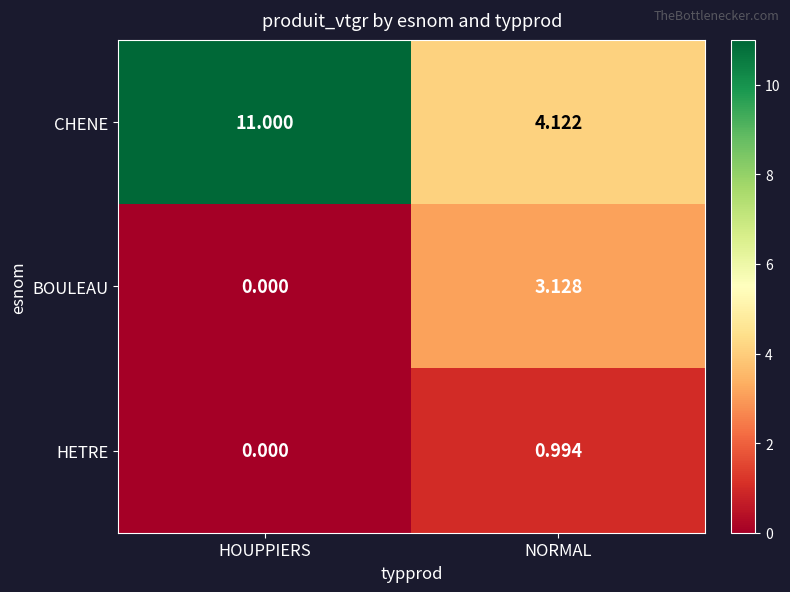

At which category does the chart reach its peak across all series?

HOUPPIERS